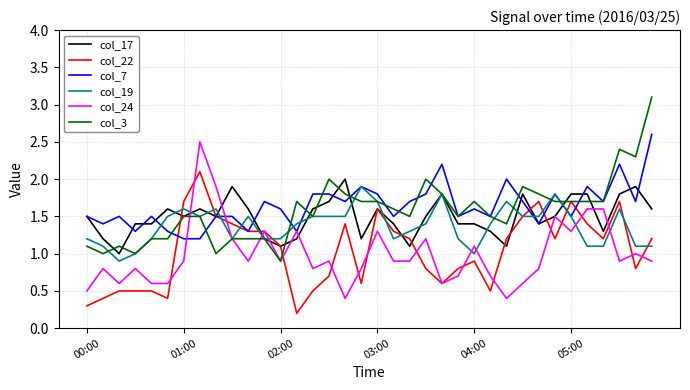

What is the difference between the maximum and minimum values in the col_17 series?

1.0